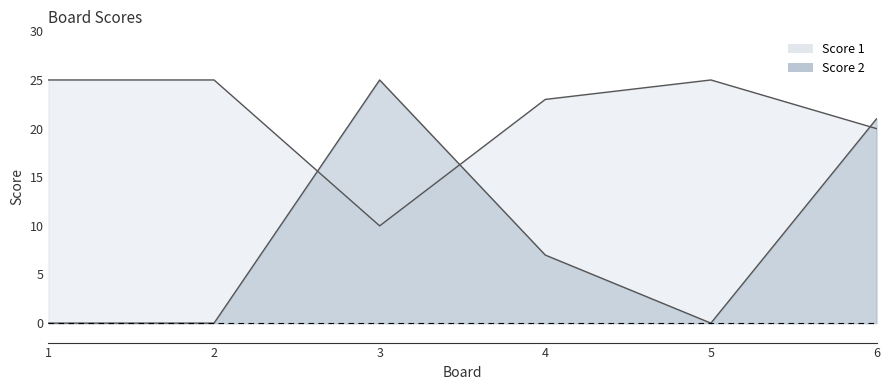

In Score 1, how many points are higher than both neighbors (excluding endpoints)?

1